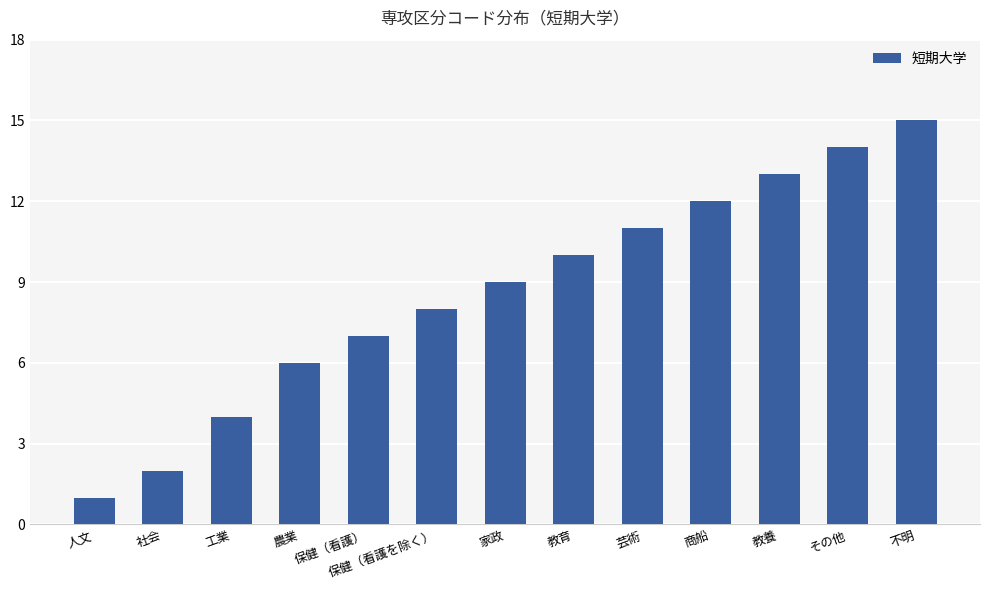

Between 家政 and 教育, which is larger?

教育